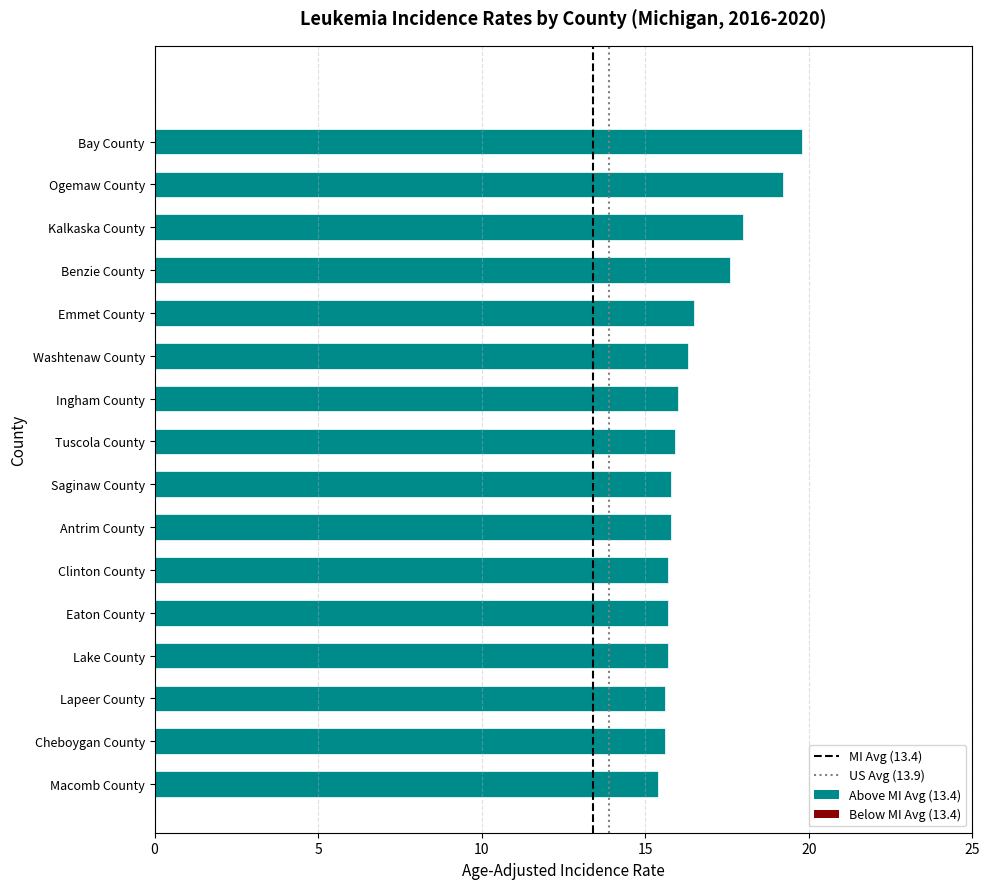

How many data points does each series have?

16